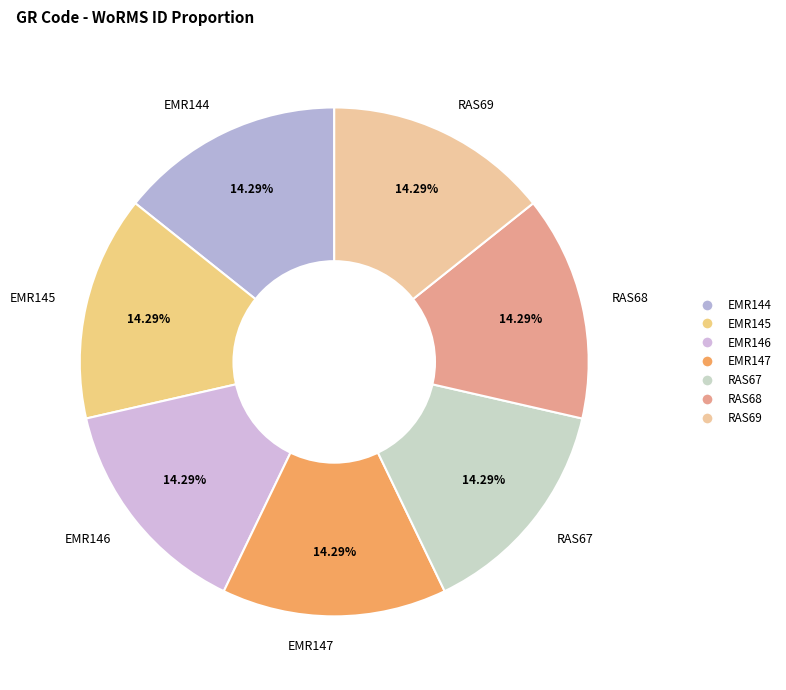

Does RAS69 account for over 50% of the chart?

No